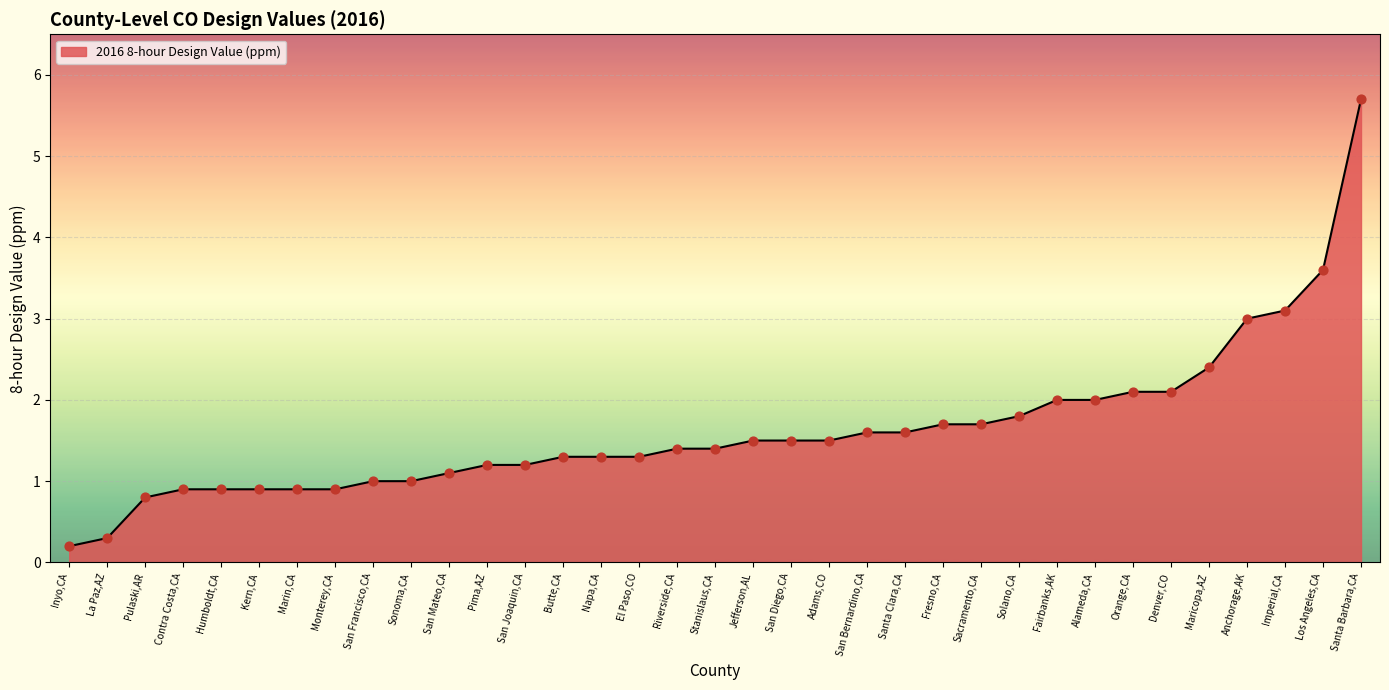

What is the ratio of the value at Pulaski,AR to the value at Solano,CA?

0.4